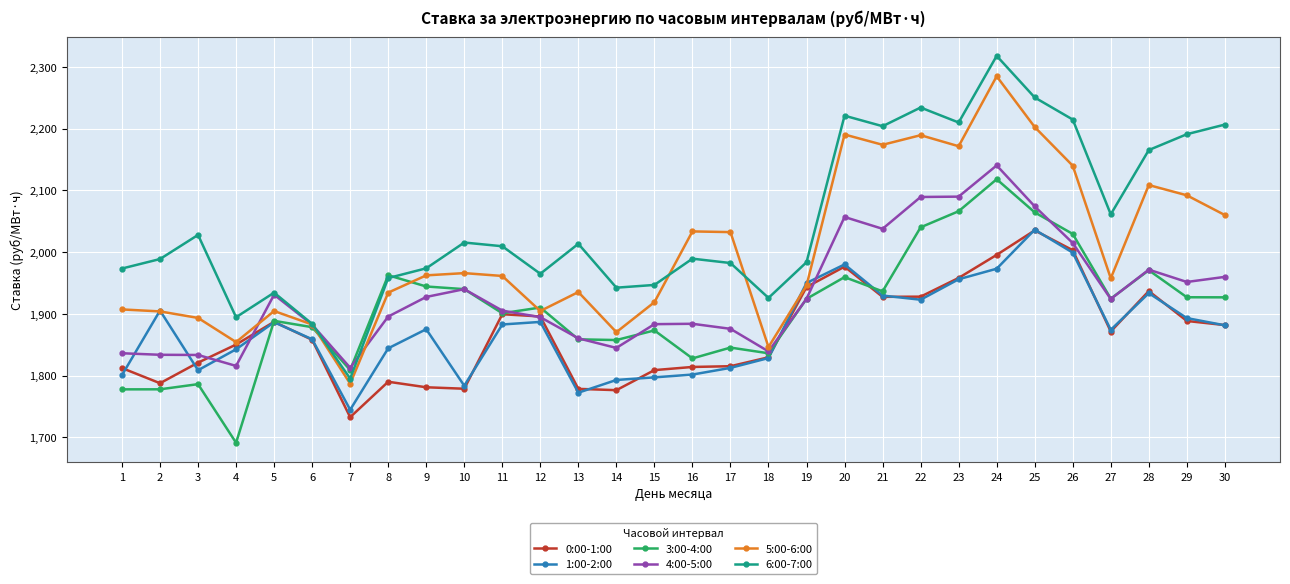

What is the difference between the highest and lowest values at 11?

126.7